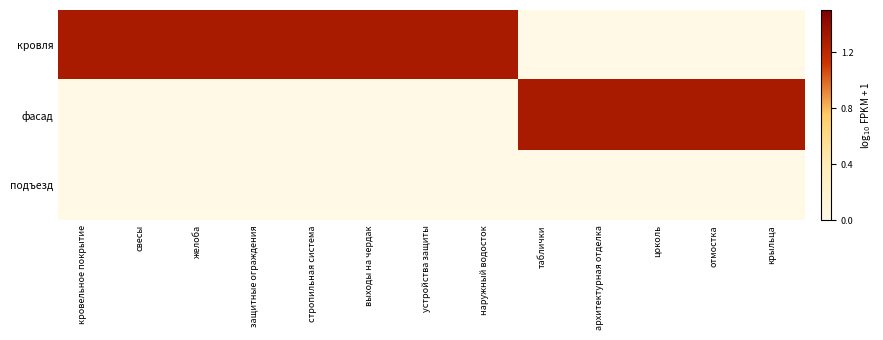

Which label corresponds to the largest value in the chart?

кровельное покрытие